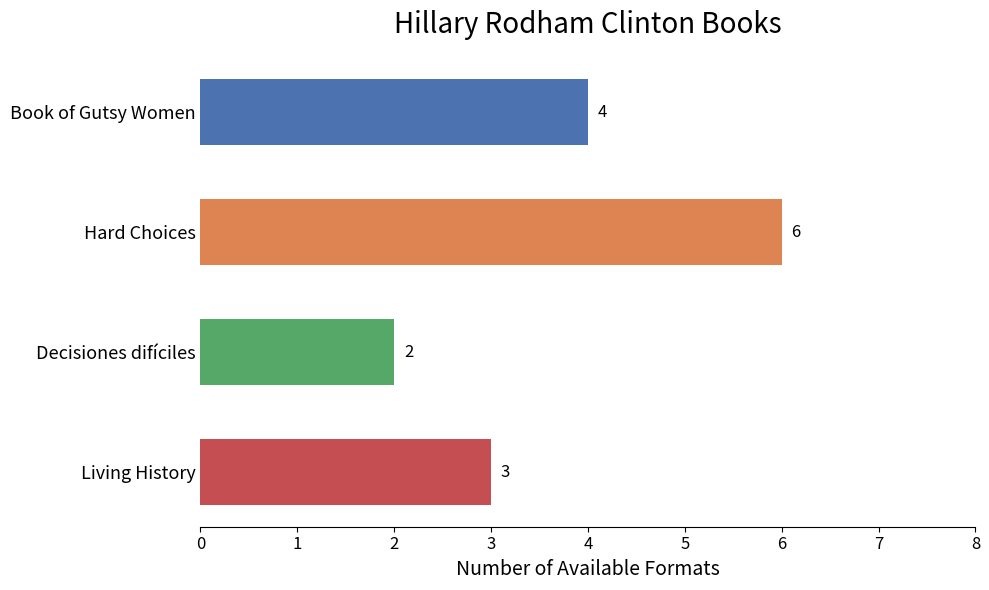

Reading top to bottom, extract all data points from this chart.

4	6	2	3